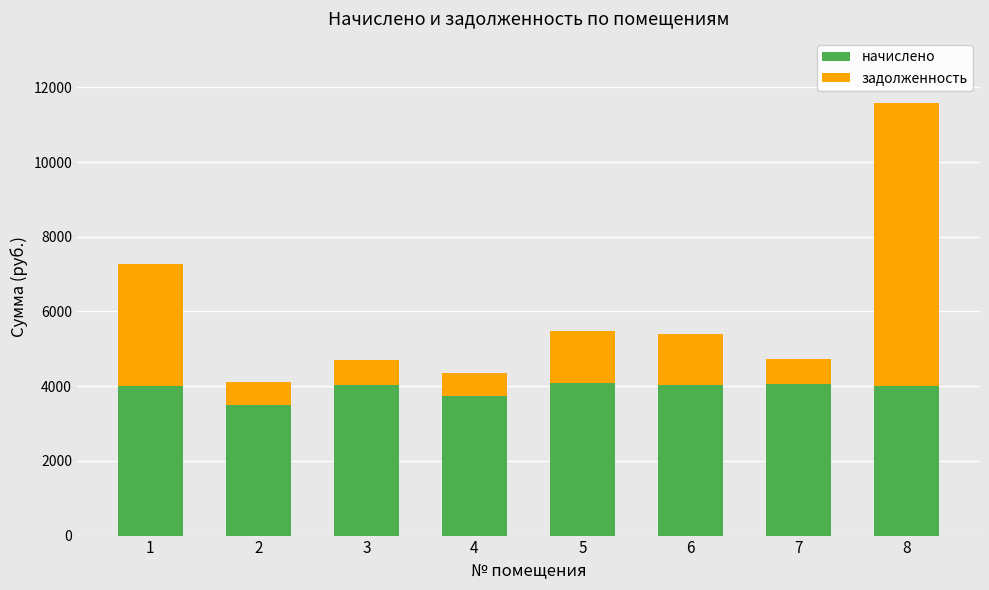

What is the total value across all series at 3?

4711.4